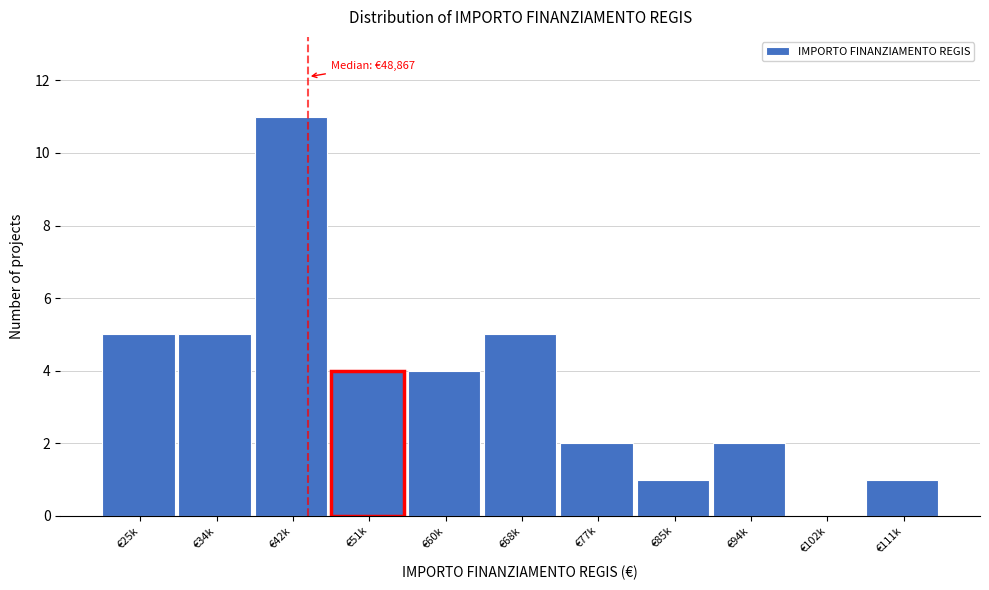

Reading left to right, extract all data points from this chart.

€25k=5	€34k=5	€42k=11	€51k=4	€60k=4	€68k=5	€77k=2	€85k=1	€94k=2	€102k=0	€111k=1